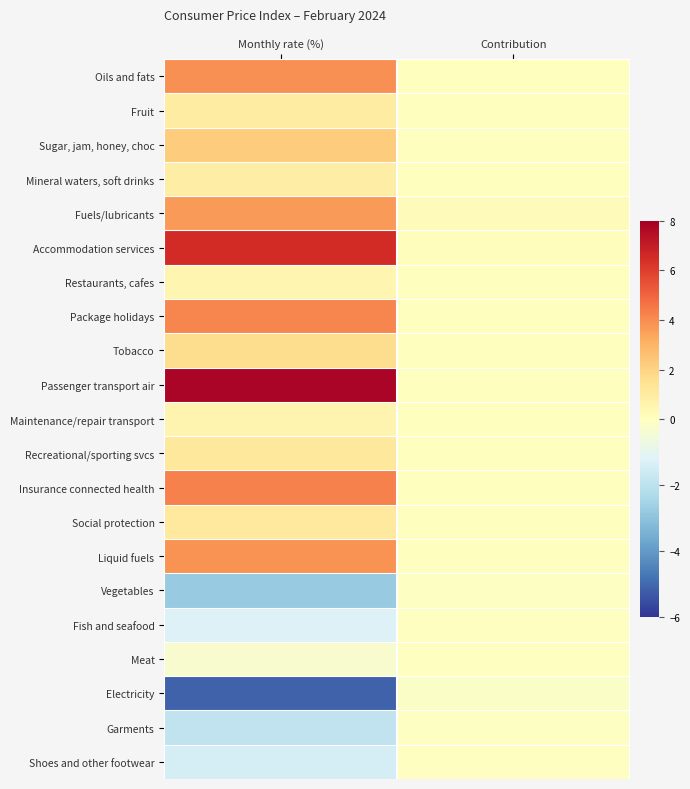

Between Monthly rate (%) and Contribution, which is larger?

Monthly rate (%)